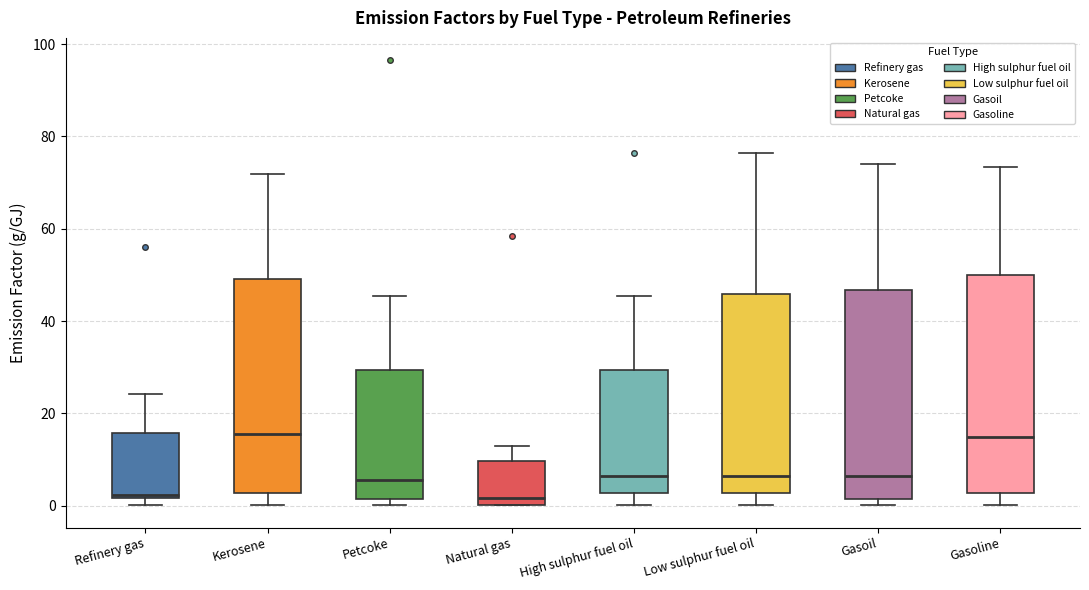

Reading left to right, read every box against the y-axis: the position of its median line, the range the box covers, and the ends of its whiskers. The values are not printed on the chart, so give them approximately, as read against the axis.

Refinery gas: median 2 (just above the box's lower edge), box 2 to 16, whiskers 0 to 24
Kerosene: median 16, box 2 to 50, whiskers 0 to 72
Petcoke: median 6, box 2 to 30, whiskers 0 to 46
Natural gas: median 2, box 0 to 10, whiskers 0 to 14
High sulphur fuel oil: median 6, box 2 to 30, whiskers 0 to 46
Low sulphur fuel oil: median 6, box 2 to 46, whiskers 0 to 76
Gasoil: median 6, box 2 to 46, whiskers 0 to 74
Gasoline: median 14, box 2 to 50, whiskers 0 to 74